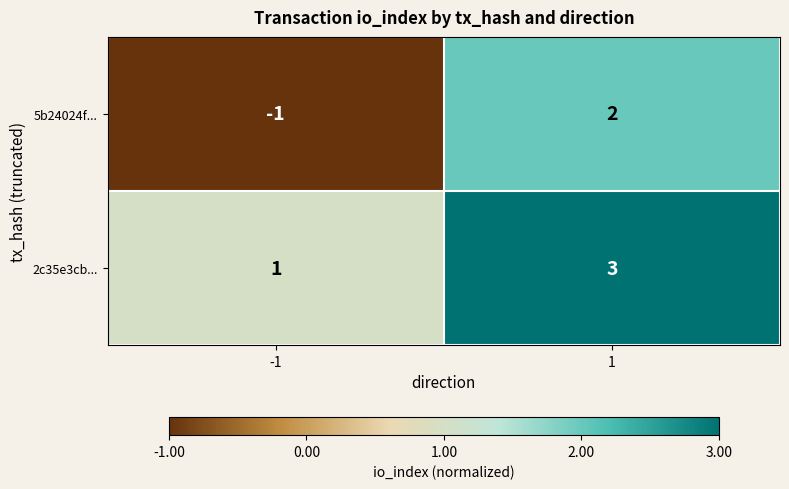

At how many categories does at least one series exceed 0?

2